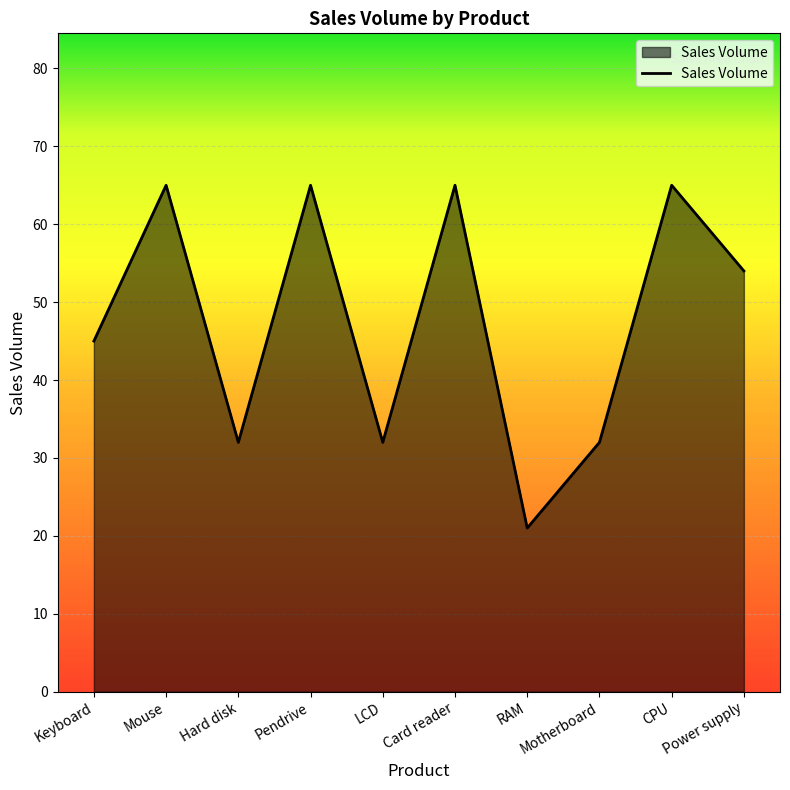

What is the sum of all values?

476